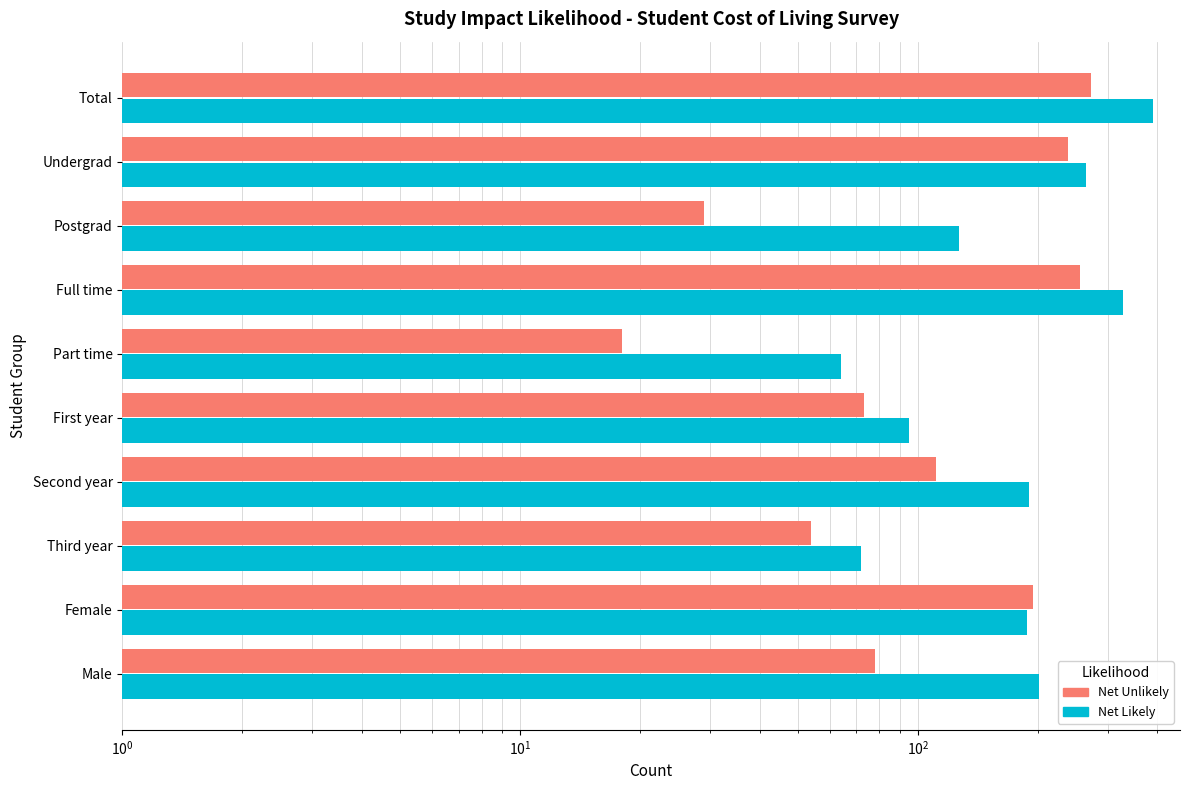

What is the sum of all Net Unlikely values?

1324